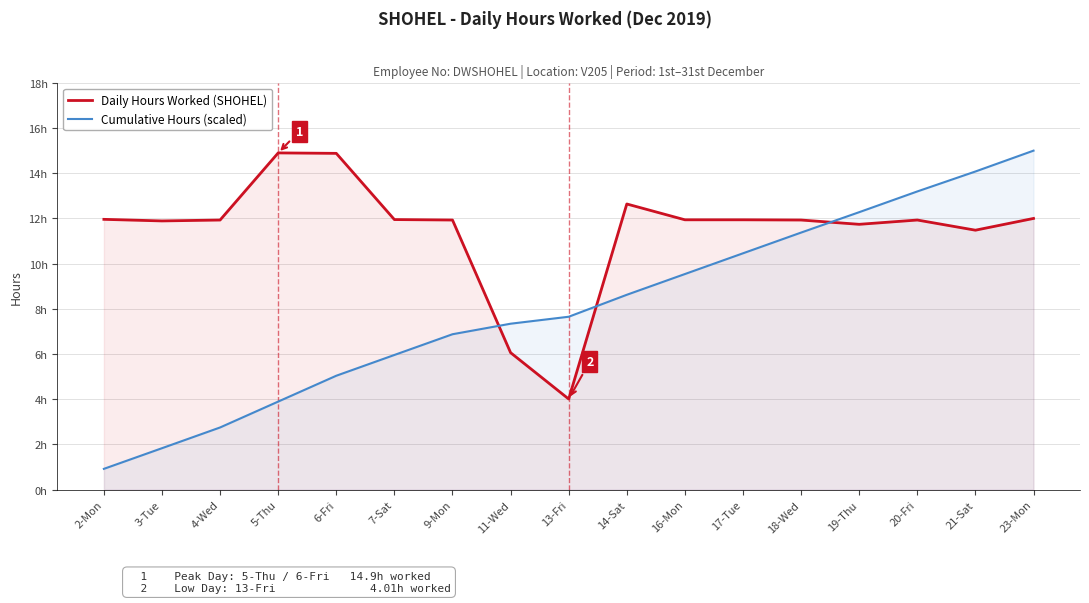

What is the label of the 5th point from the right?

18-Wed